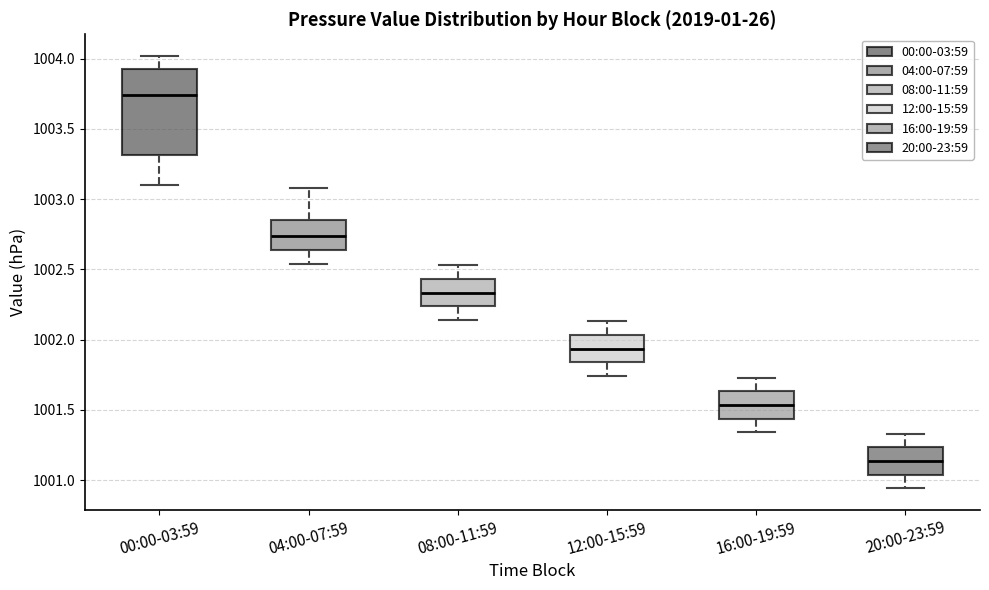

Where does the lower whisker of the box for 04:00-07:59 end on the y-axis? The values are not printed on the chart, so give them approximately, as read against the axis.

1002.55